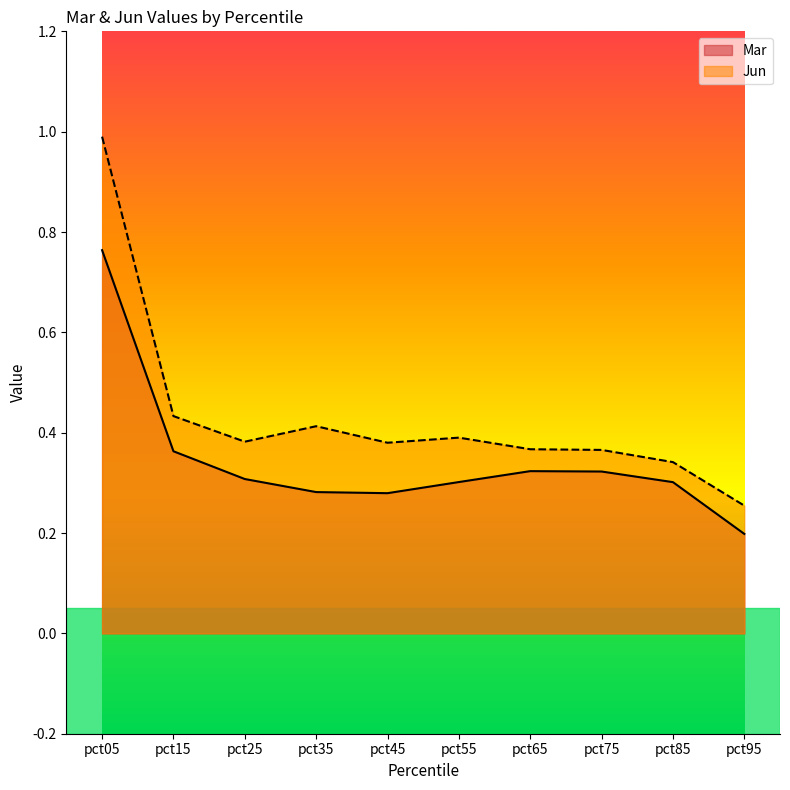

Reading right to left, list all the values displayed in this chart.

Mar: pct95=0.2	pct85=0.3	pct75=0.3	pct65=0.3	pct55=0.3	pct45=0.3	pct35=0.3	pct25=0.3	pct15=0.4	pct05=0.8
Jun: pct95=0.3	pct85=0.3	pct75=0.4	pct65=0.4	pct55=0.4	pct45=0.4	pct35=0.4	pct25=0.4	pct15=0.4	pct05=1.0